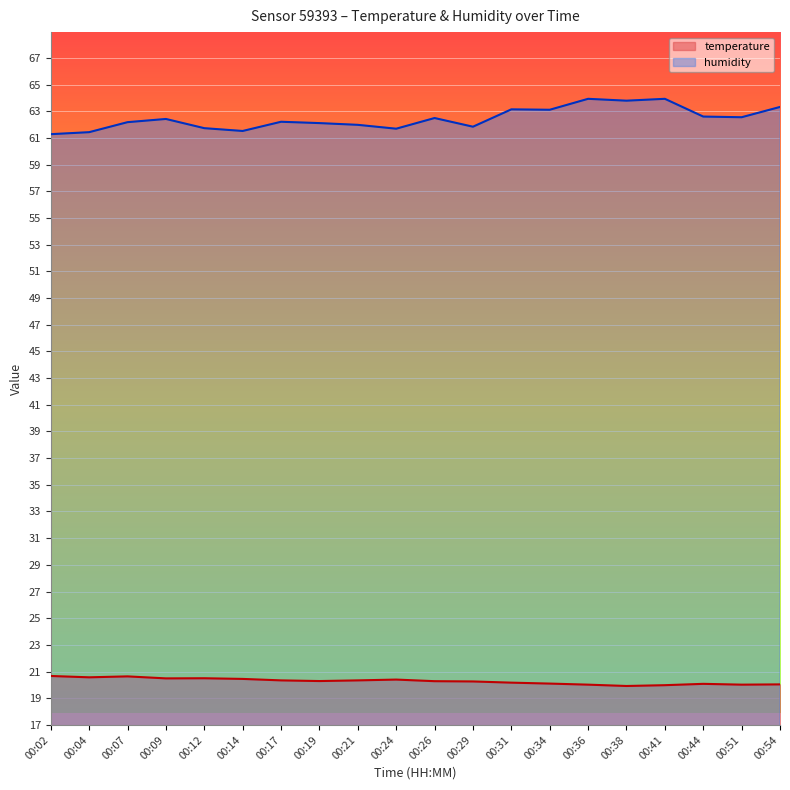

List the series in order of their peak value, highest first.

humidity, temperature